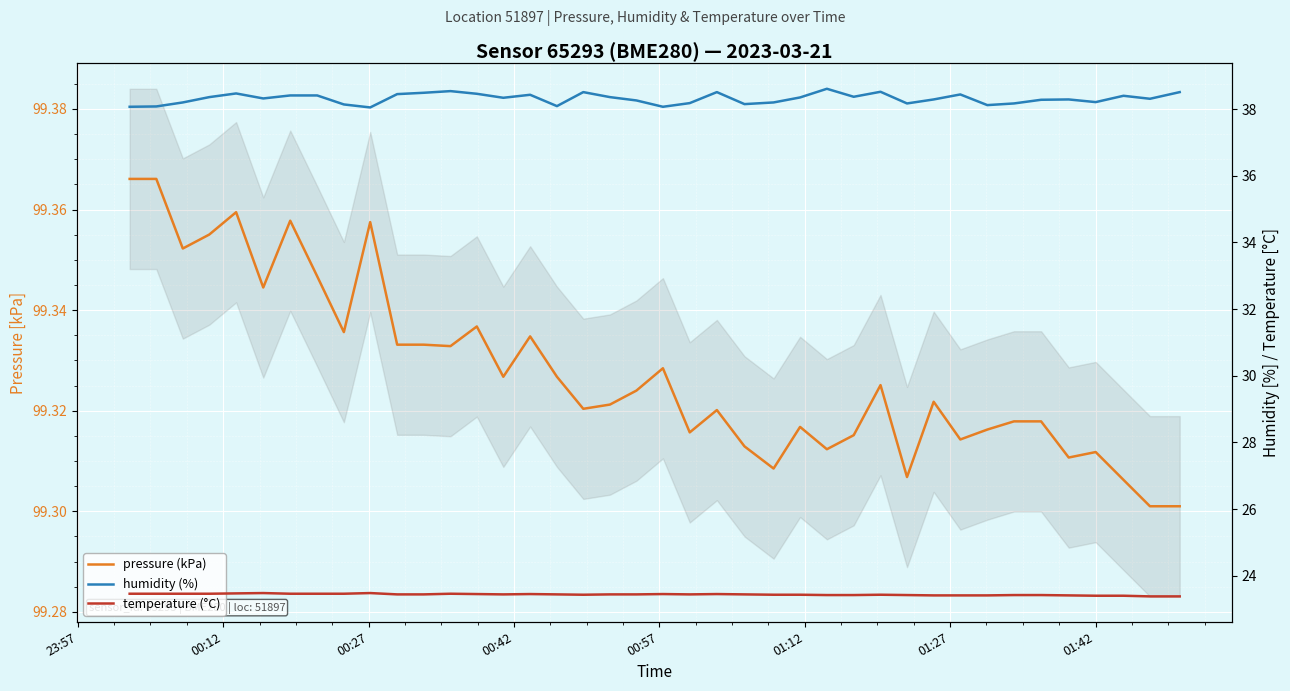

In pressure (kPa), how many points are higher than both neighbors (excluding endpoints)?

11